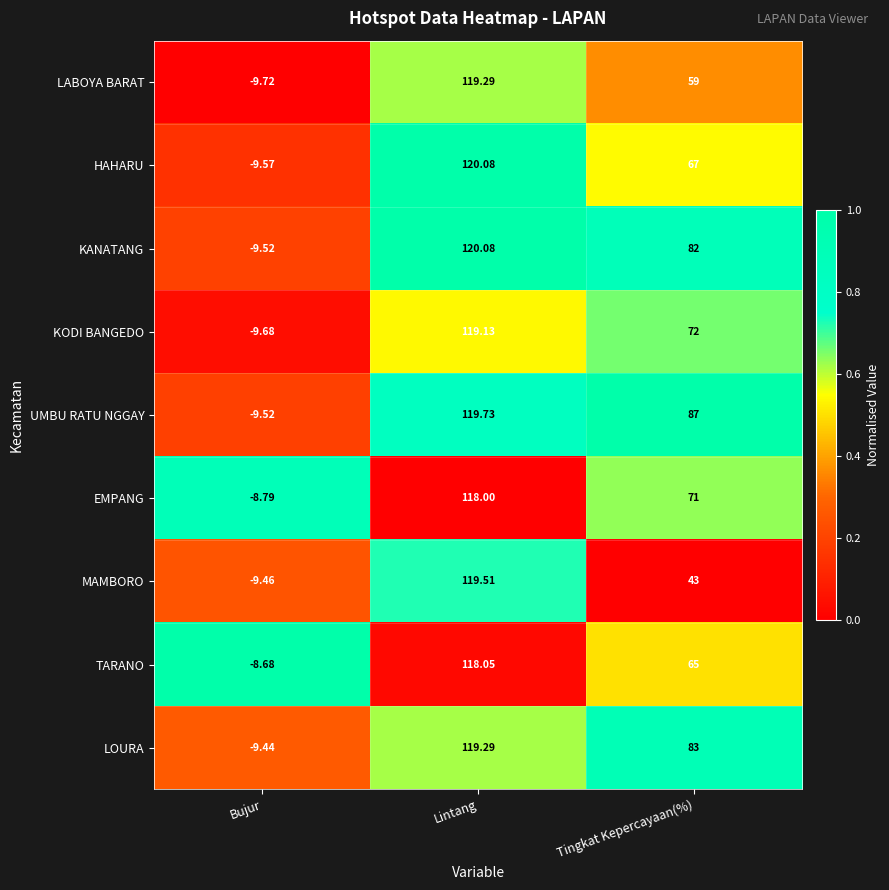

What is the spread (max minus min) of values at Lintang?

2.1